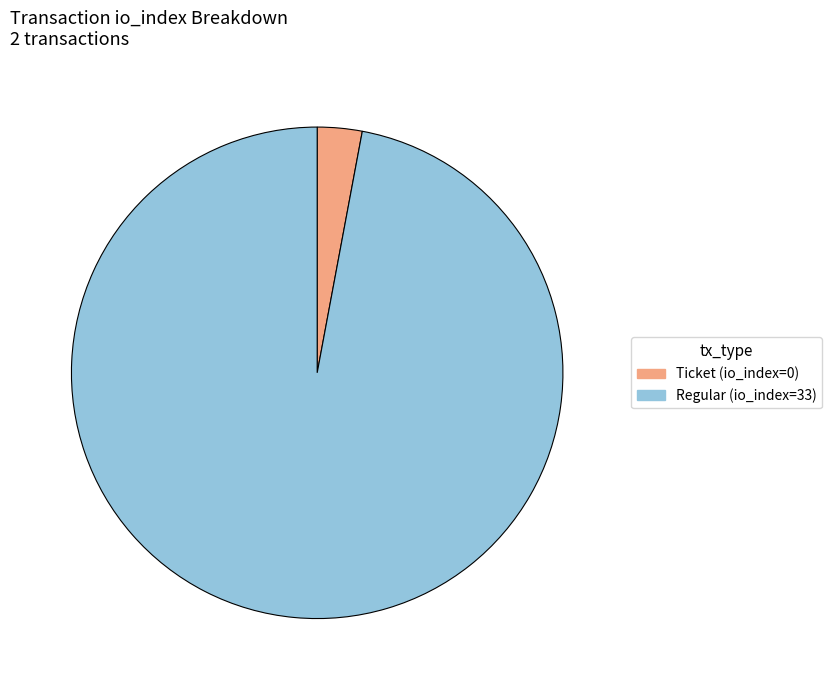

How many slices are in this pie chart?

2